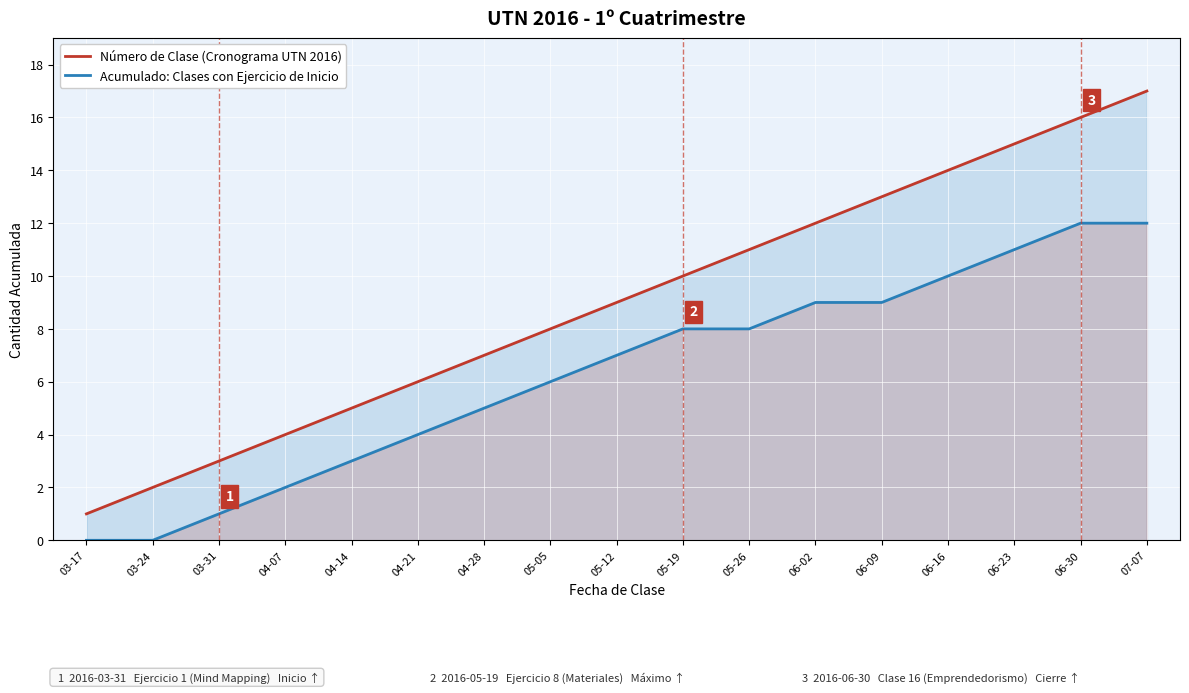

At which category does the chart reach its peak across all series?

07-07